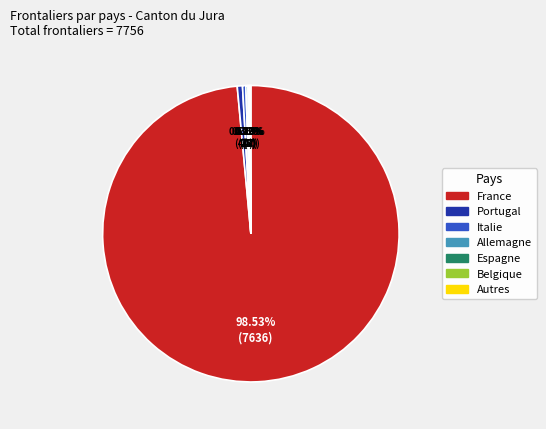

Do Portugal and Italie together represent more than half of the pie?

No